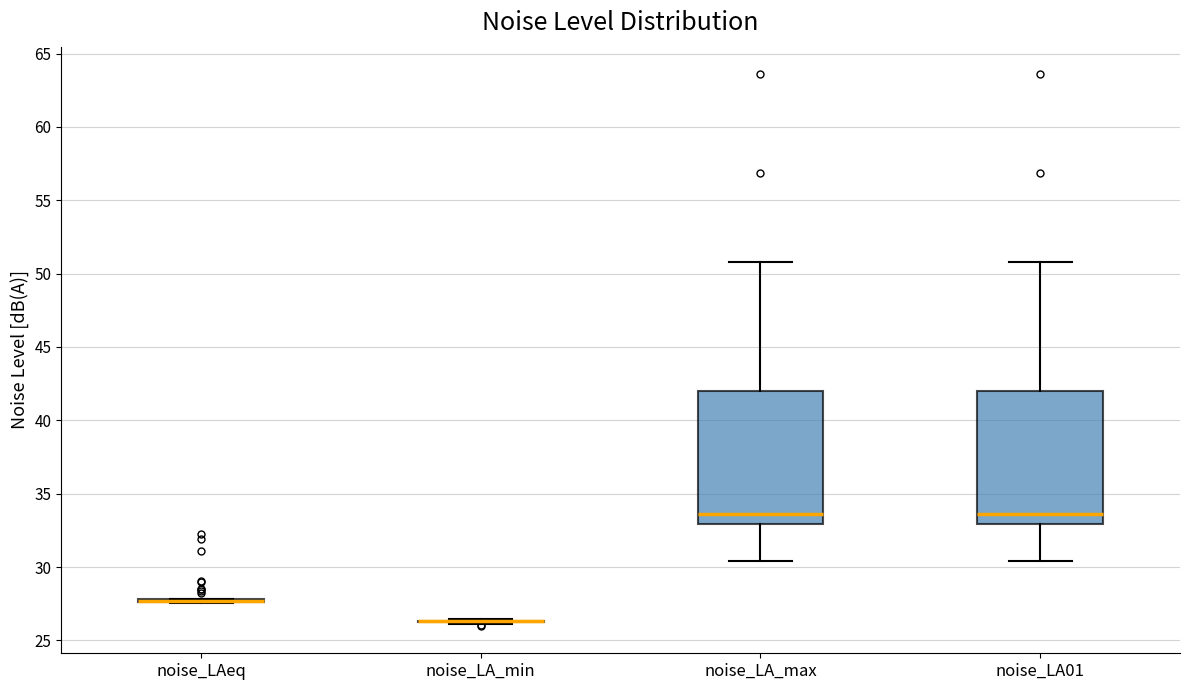

Reading left to right, read every box against the y-axis: the position of its median line, the range the box covers, and the ends of its whiskers. The values are not printed on the chart, so give them approximately, as read against the axis.

noise_LAeq: box collapsed to a line at 27.5, whiskers 27.5 to 28.0
noise_LA_min: box collapsed to a line at 26.5, whiskers 26.0 to 26.5
noise_LA_max: median 33.5, box 33.0 to 42.0, whiskers 30.5 to 51.0
noise_LA01: median 33.5, box 33.0 to 42.0, whiskers 30.5 to 51.0